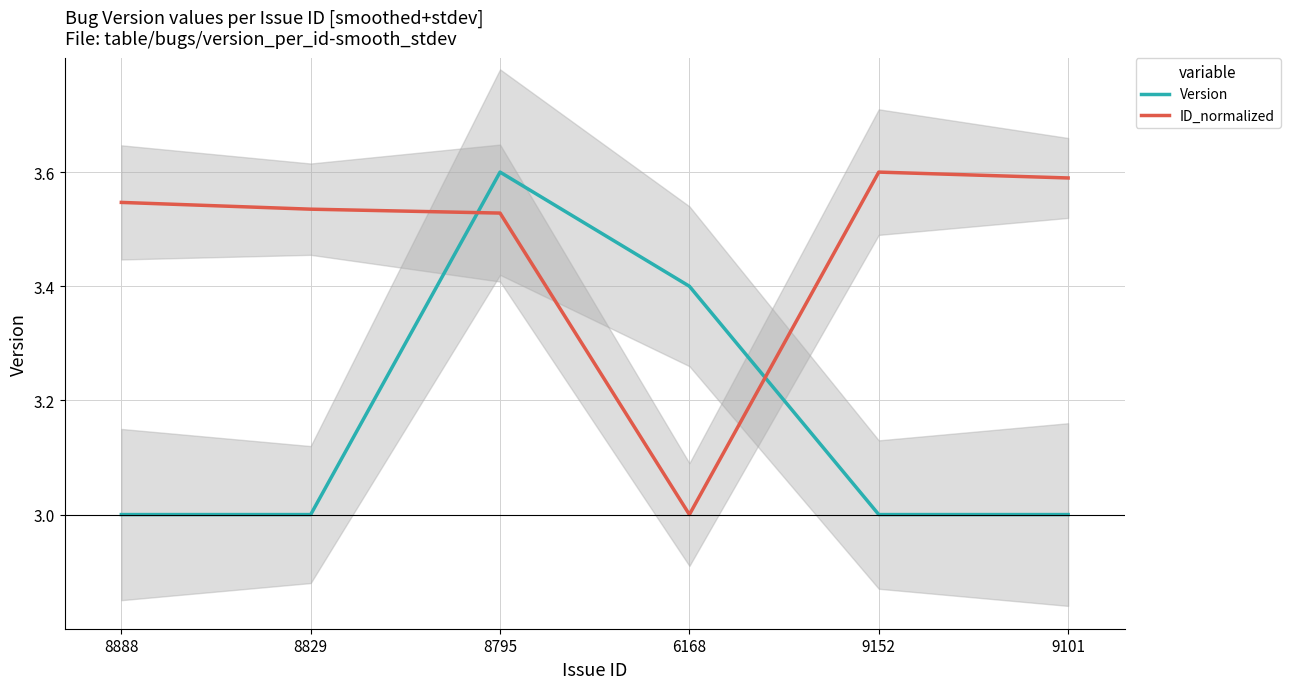

Does the chart display data point markers on the line(s)?

No